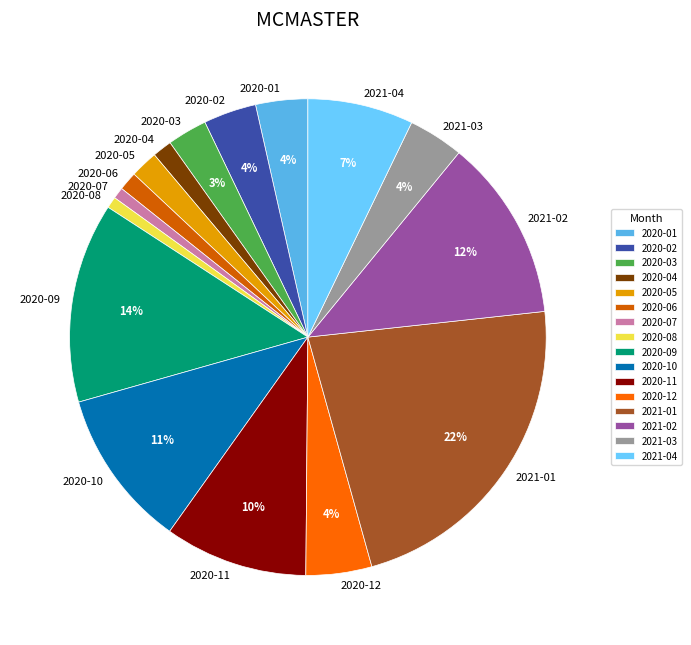

Is the sum of 2020-03 and 2020-08 greater than half?

No